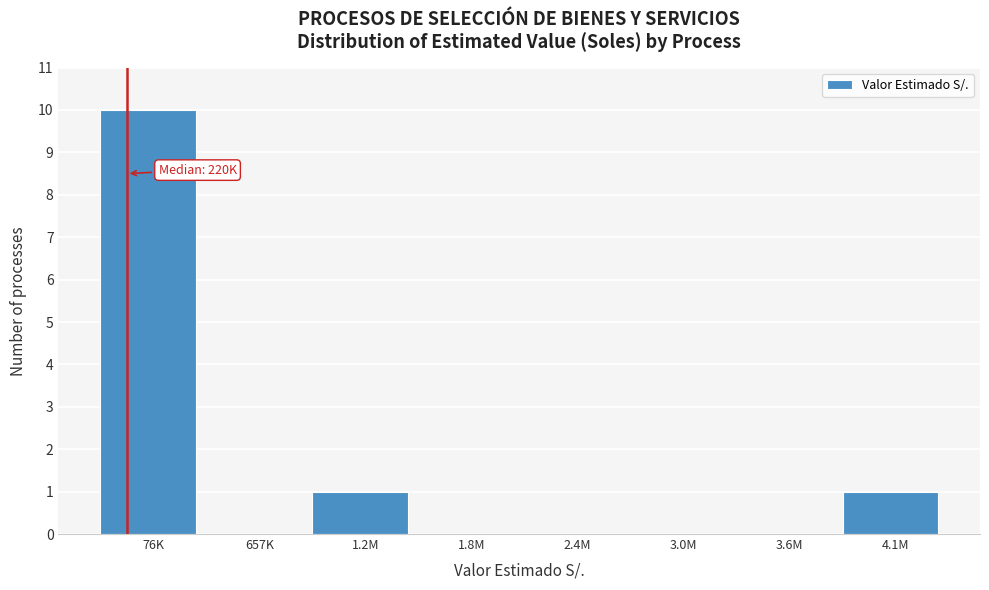

Reading left to right, what are all the values shown in this chart?

76K=10	657K=0	1.2M=1	1.8M=0	2.4M=0	3.0M=0	3.6M=0	4.1M=1